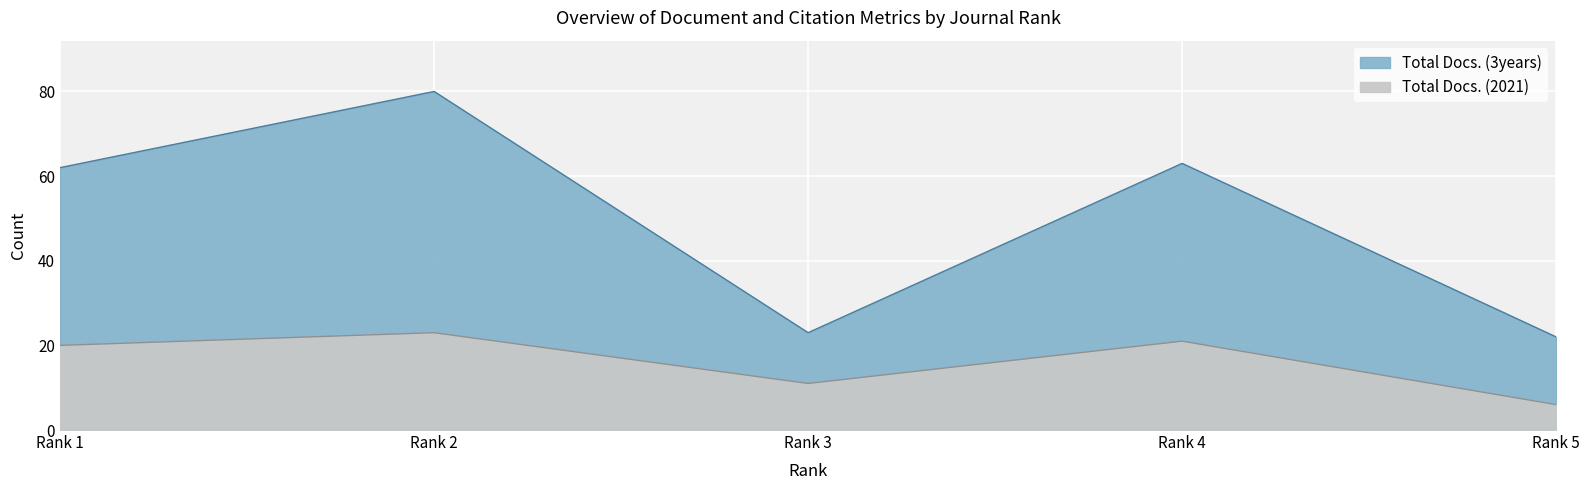

Which label corresponds to the smallest value in the chart?

Rank 5